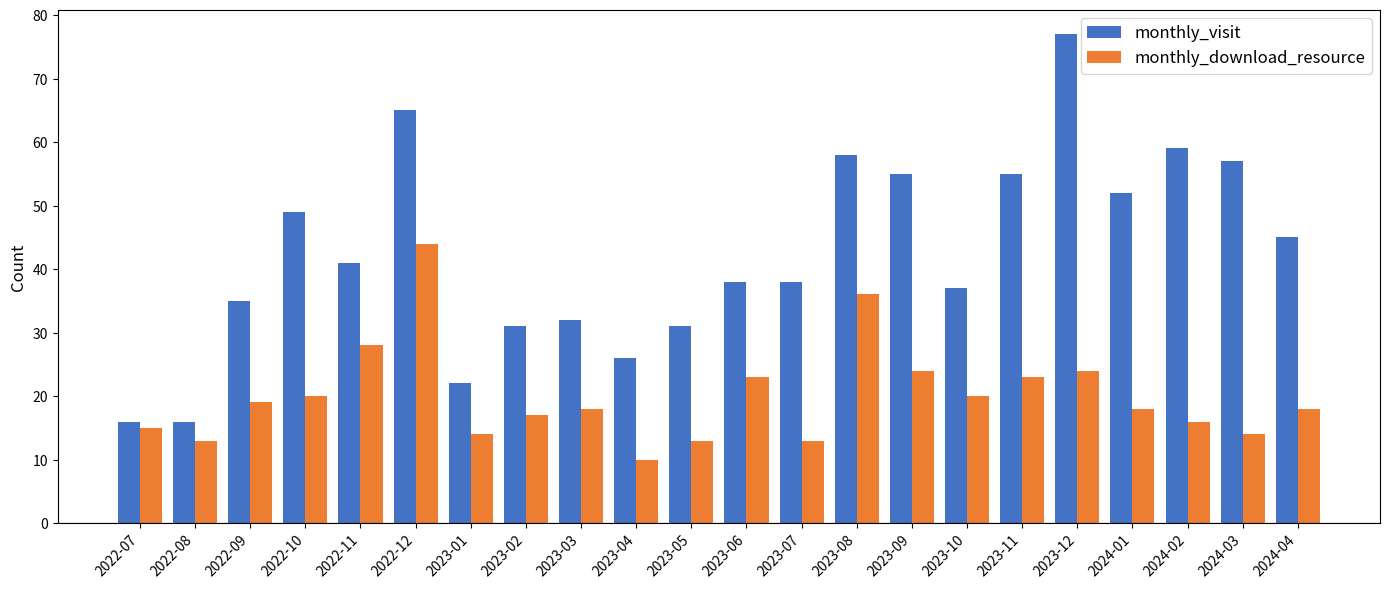

What is the difference between the maximum and minimum values in the monthly_visit series?

61